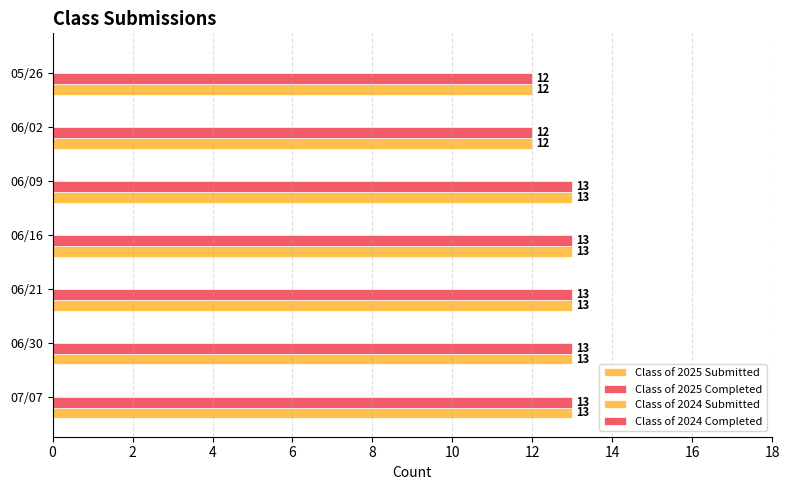

Count the number of categories in the chart.

7